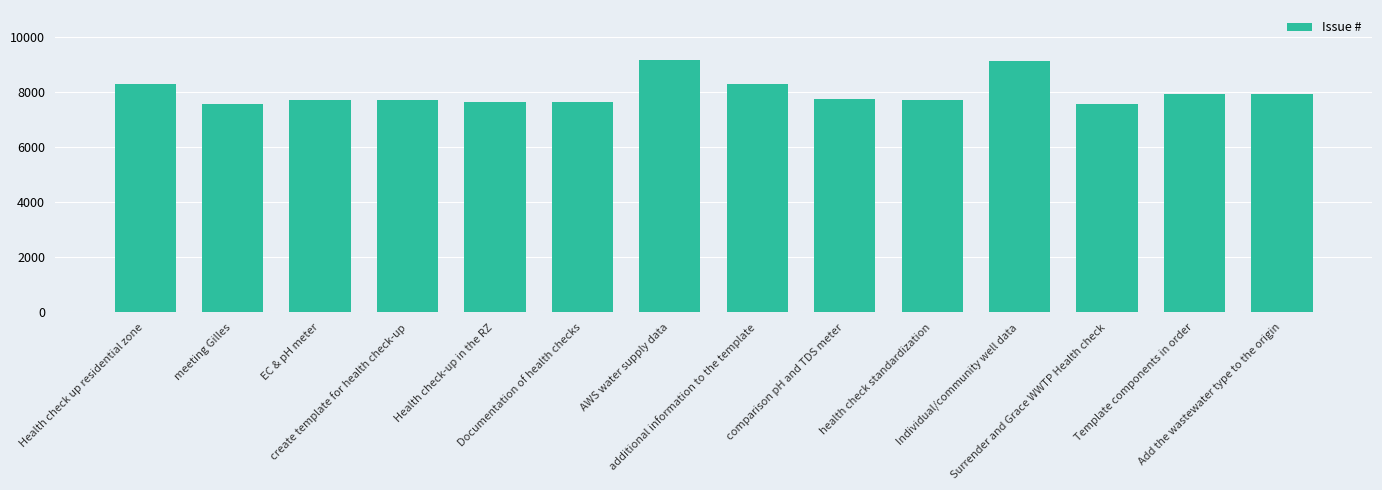

What is the sum of the values at meeting Gilles and health check standardization?

15272